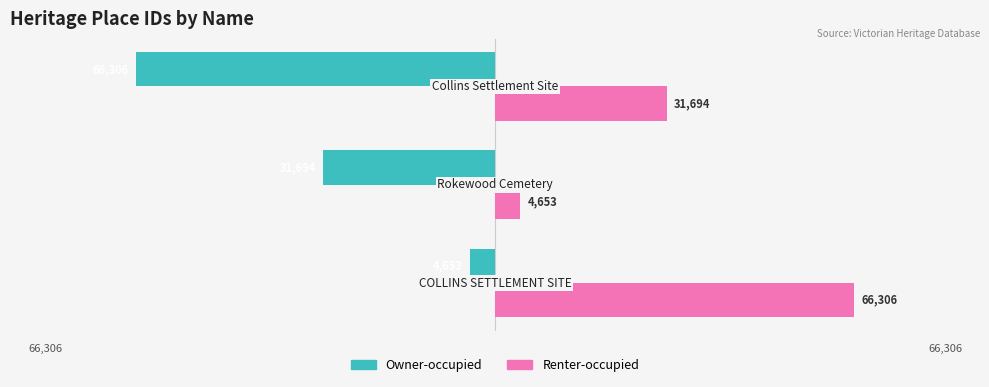

Which series has the largest total across all categories?

Renter-occupied